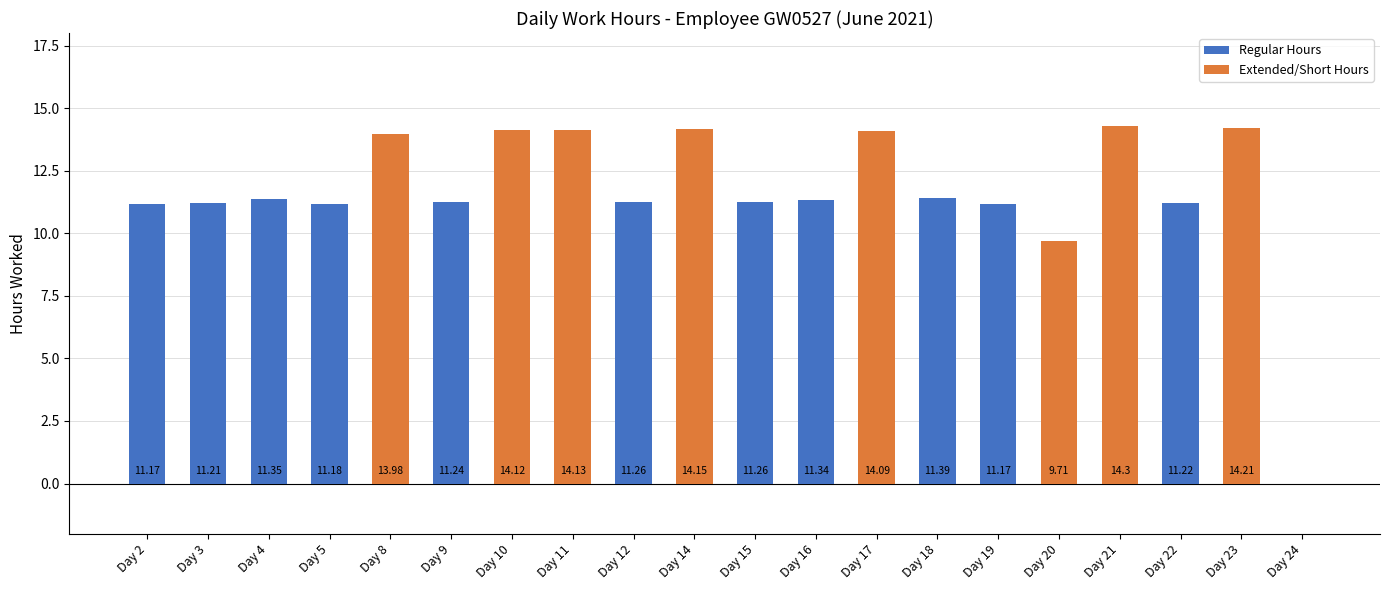

What is the sum of all values?

232.5